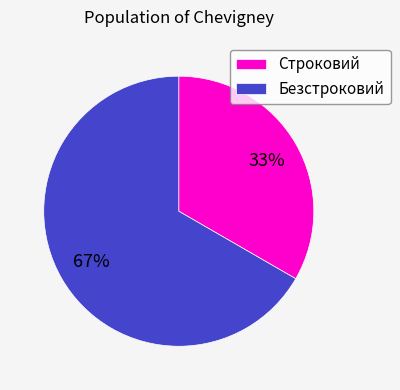

Do Строковий and Безстроковий together represent more than half of the pie?

Yes